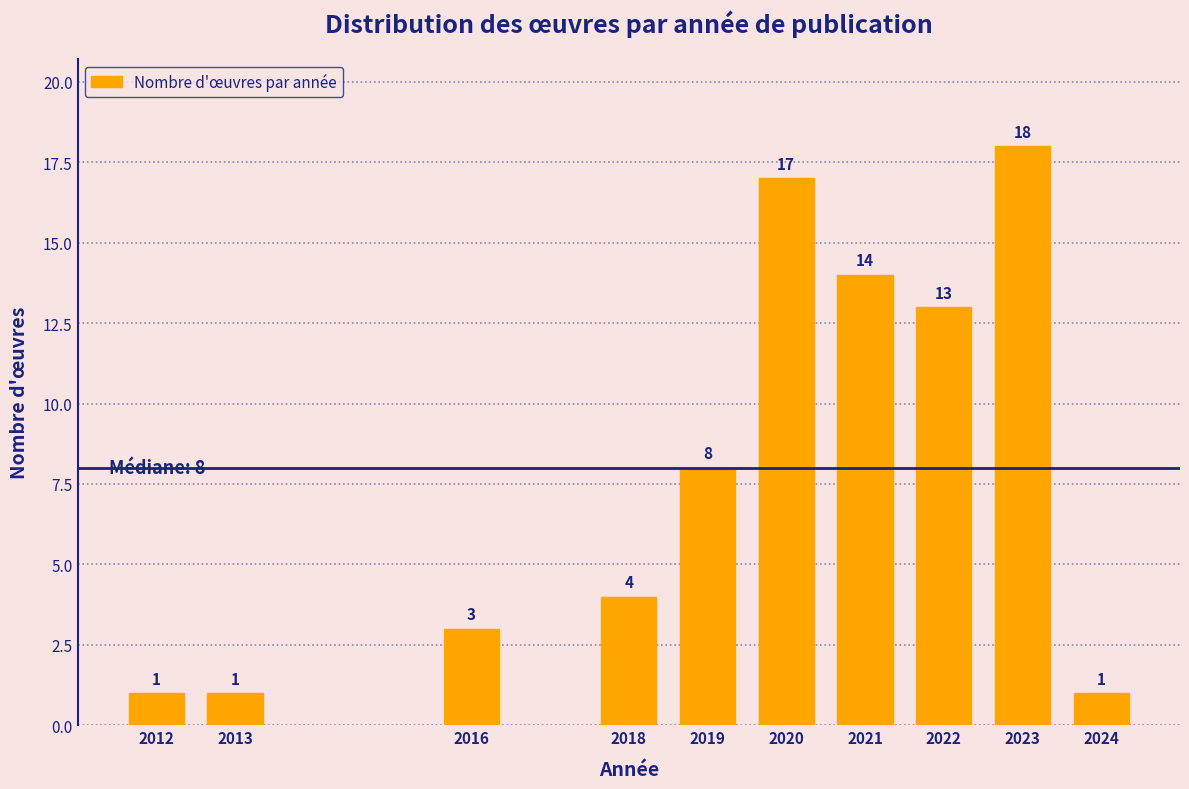

Reading right to left, extract all data points from this chart.

2024=1	2023=18	2022=13	2021=14	2020=17	2019=8	2018=4	2016=3	2013=1	2012=1